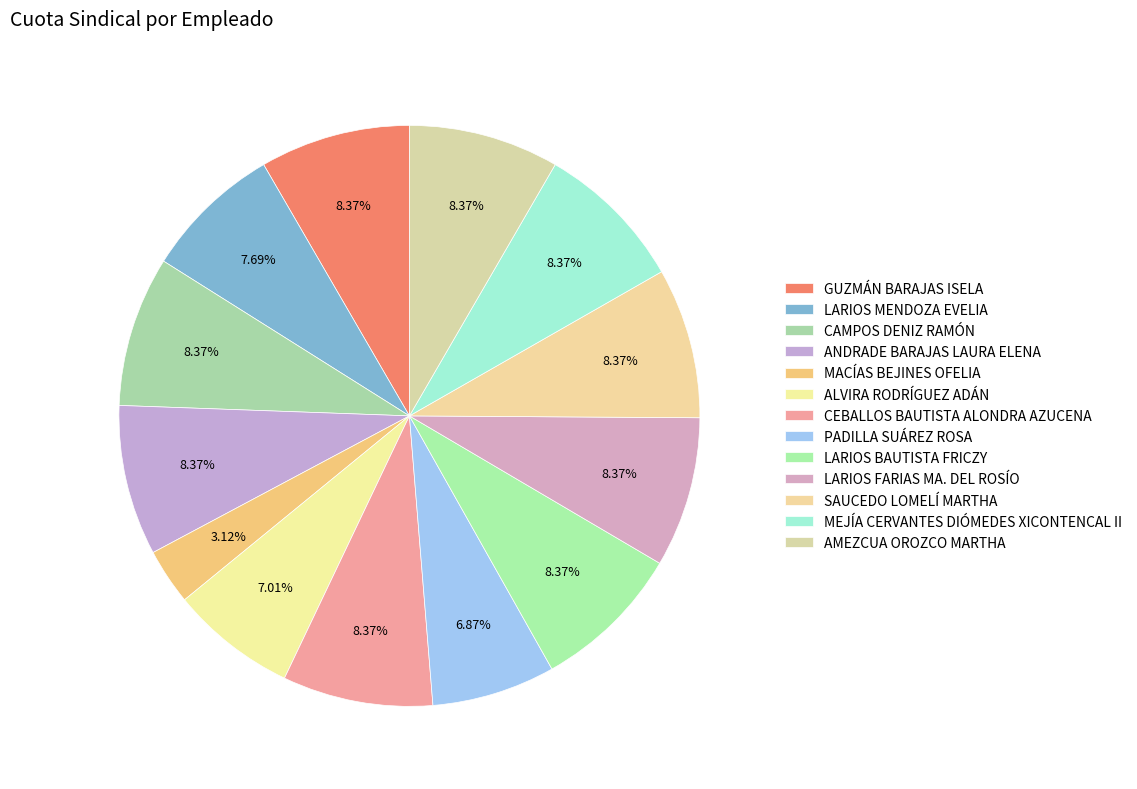

Is it true that PADILLA SUÁREZ ROSA is 7% of the pie?

True